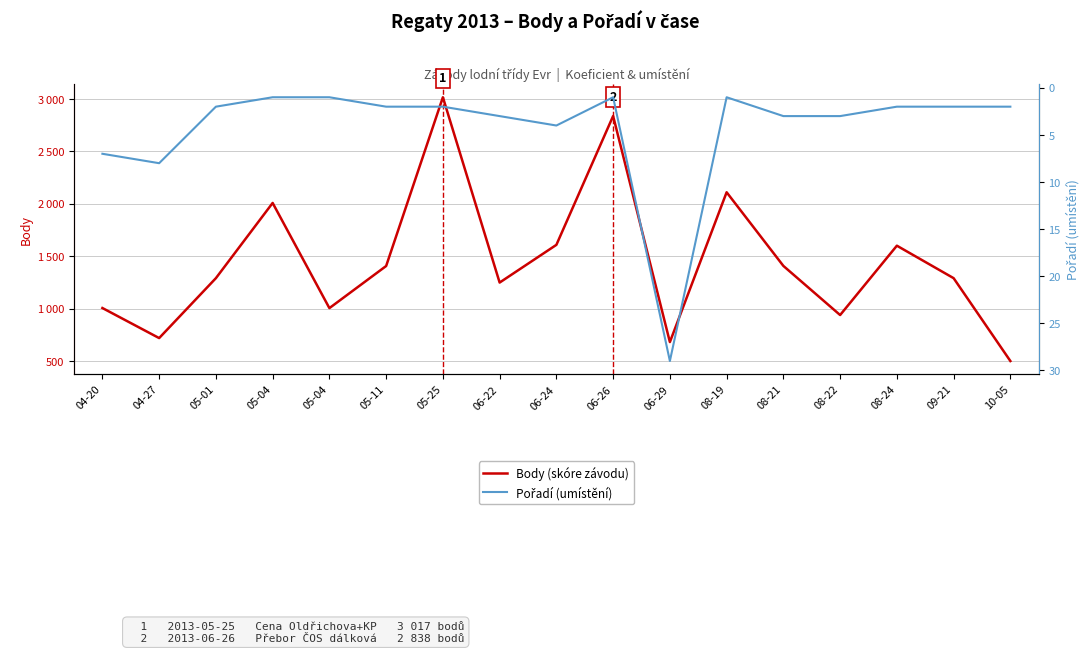

What are all the series names shown in the legend?

Body (skóre závodu), Pořadí (umístění)